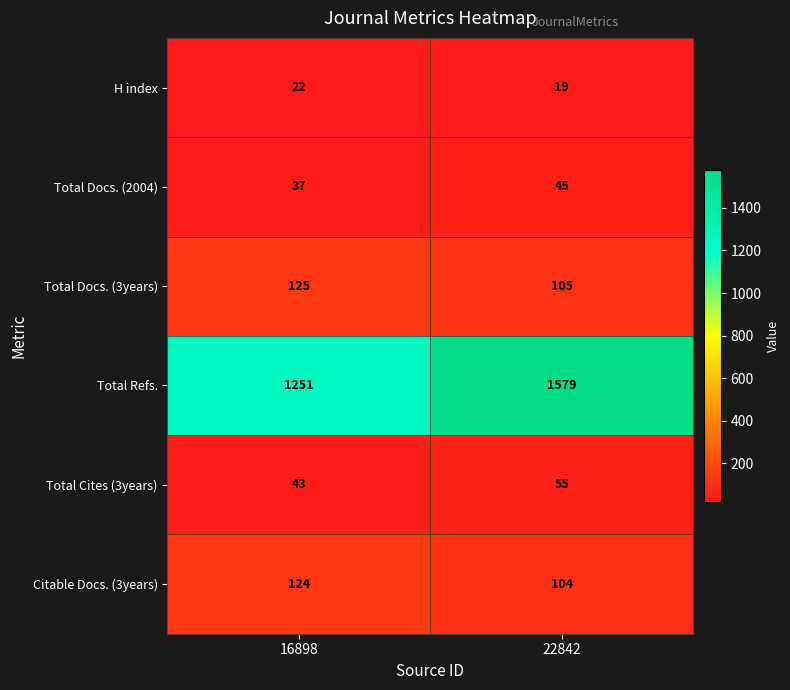

What is the difference between the Total Cites (3years) values at 22842 and 16898?

12